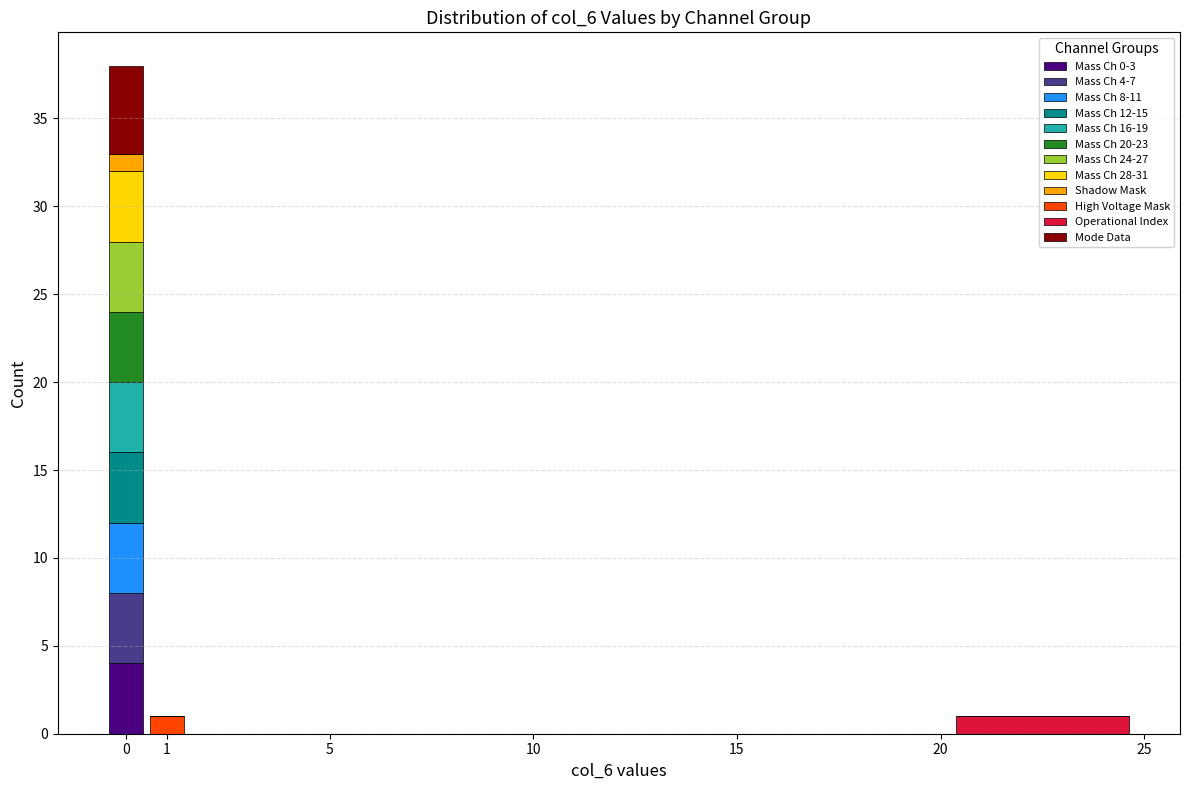

Which range on the x-axis has the tallest stacked bar (by total height)?

-0.5 to 0.5